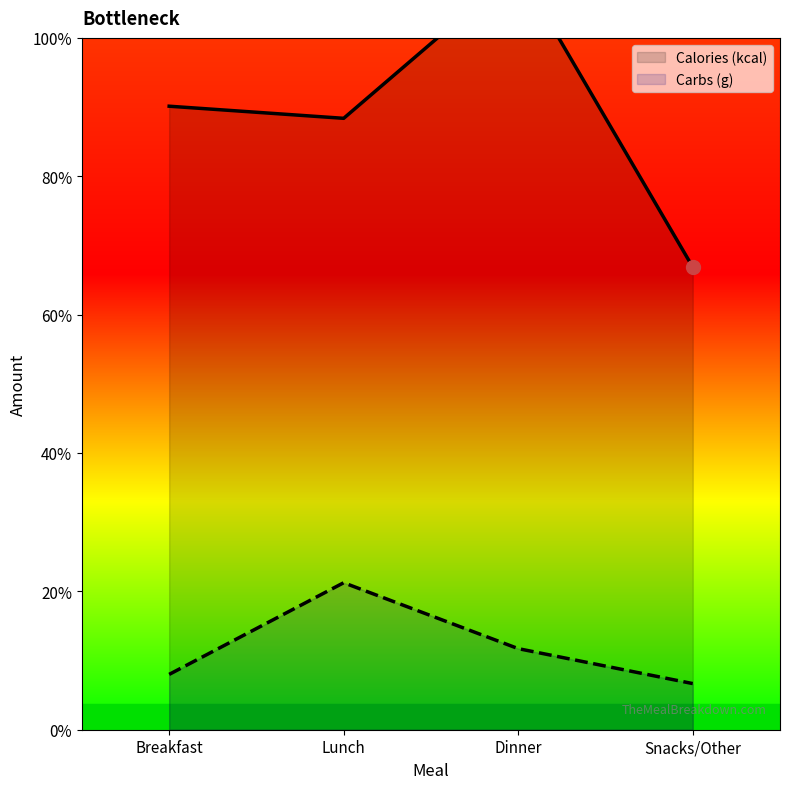

Which series has the largest range (max minus min)?

Calories (kcal)